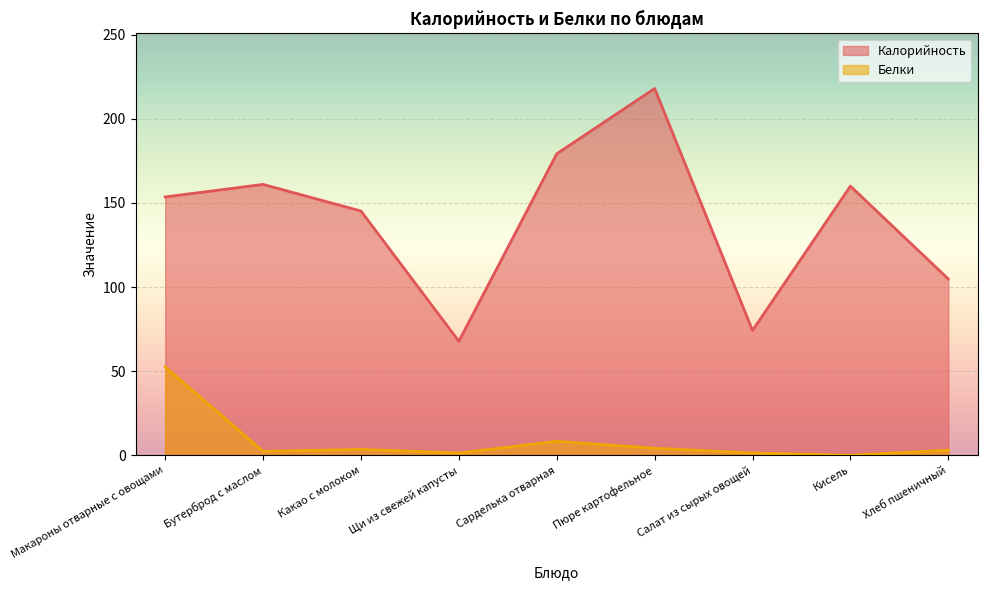

Reading left to right, transcribe all the data shown in this chart.

Калорийность: Макароны отварные с овощами=153.6	Бутерброд с маслом=161.0	Какао с молоком=145.2	Щи из свежей капусты=67.8	Сарделька отварная=179.2	Пюре картофельное=218.0	Салат из сырых овощей=74.2	Кисель=160.0	Хлеб пшеничный=104.8
Белки: Макароны отварные с овощами=52.5	Бутерброд с маслом=2.4	Какао с молоком=3.5	Щи из свежей капусты=1.4	Сарделька отварная=8.3	Пюре картофельное=4.2	Салат из сырых овощей=1.4	Кисель=0.0	Хлеб пшеничный=3.1